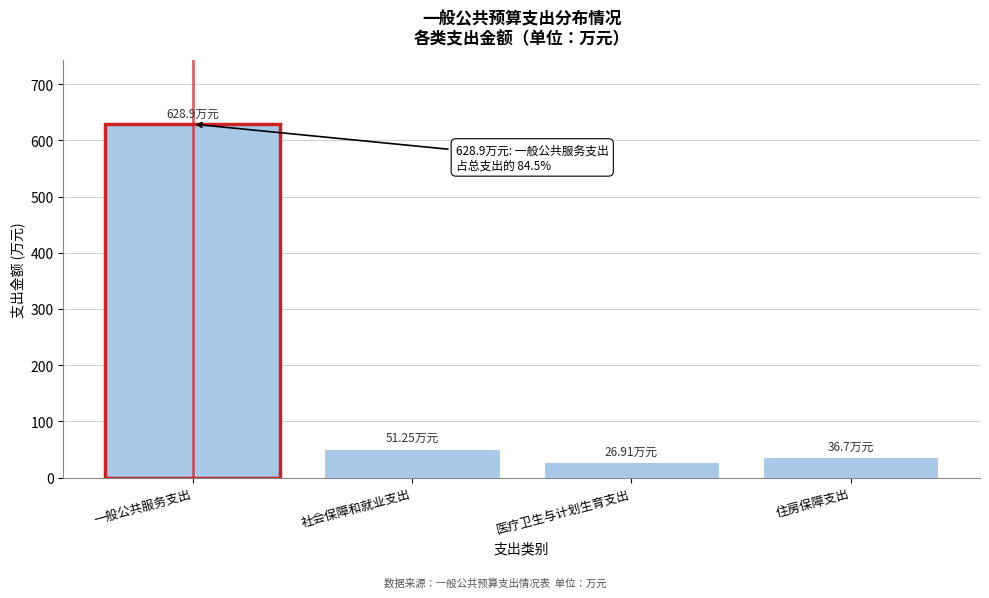

What is the label of the 4th bar from the left?

住房保障支出